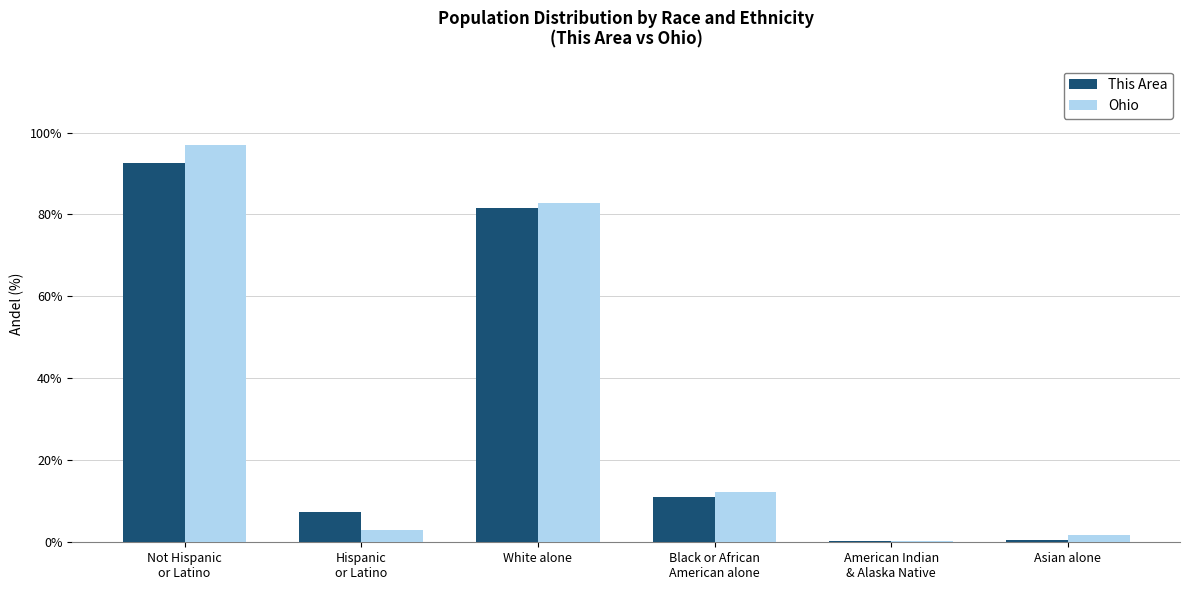

True or false: This Area has a value of 81.6 at White alone.

True